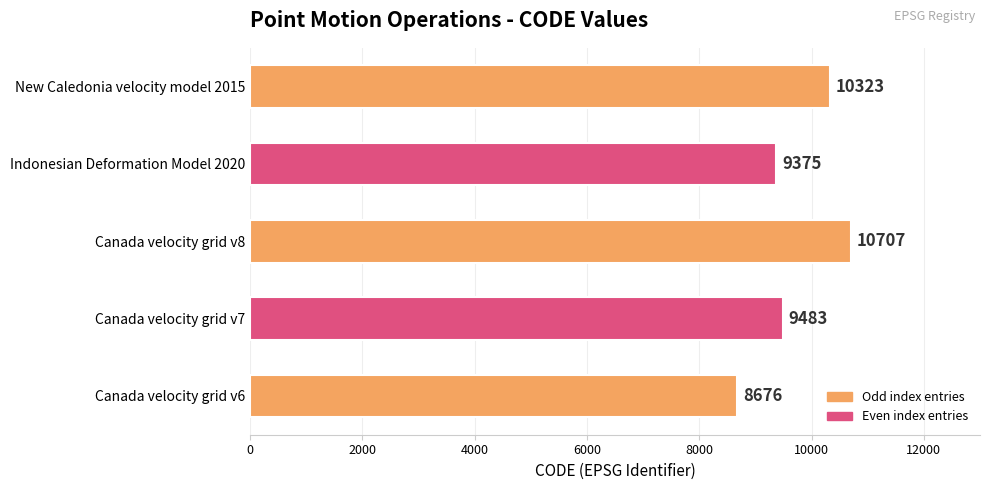

Read the value at Canada velocity grid v7, to the nearest 10.

9480